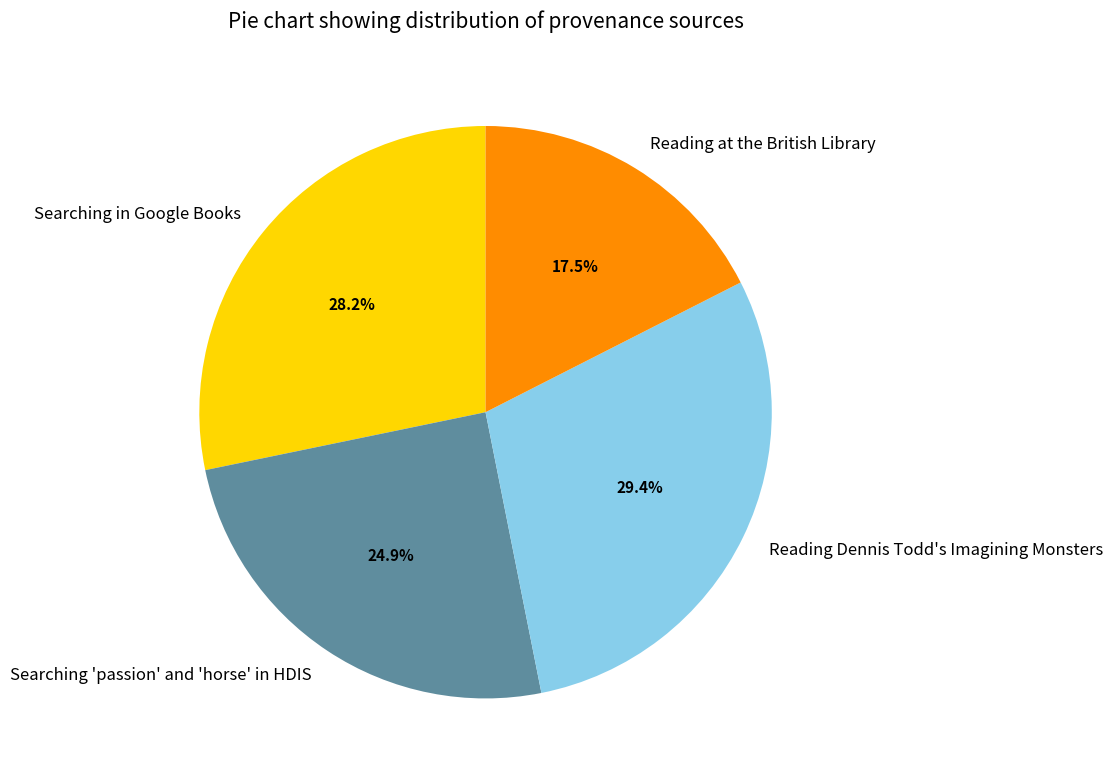

Which slice is the smallest?

Reading at the British Library